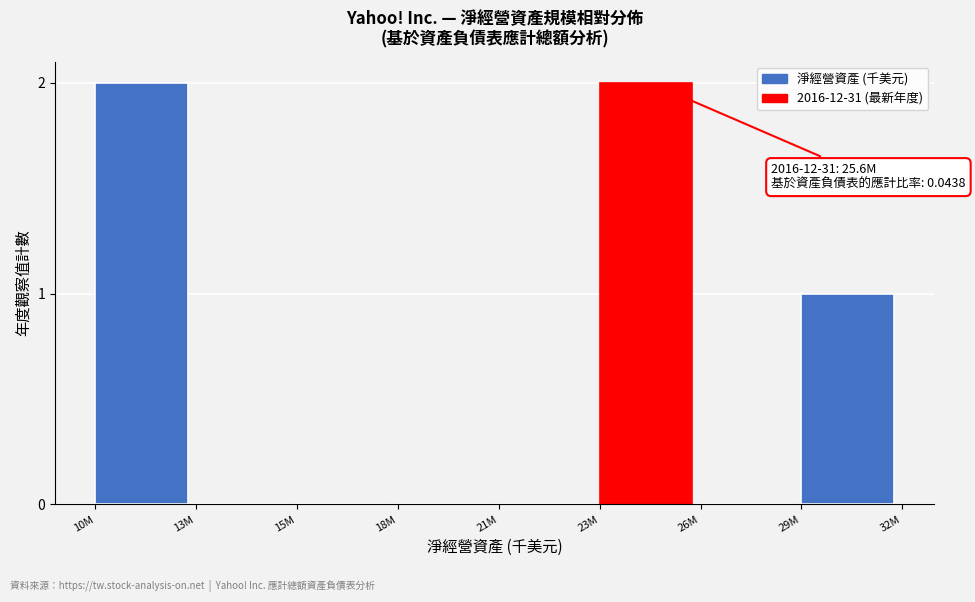

Reading left to right, extract all data points from this chart.

10M=2	13M=0	15M=0	18M=0	21M=0	23M=2	26M=0	29M=1